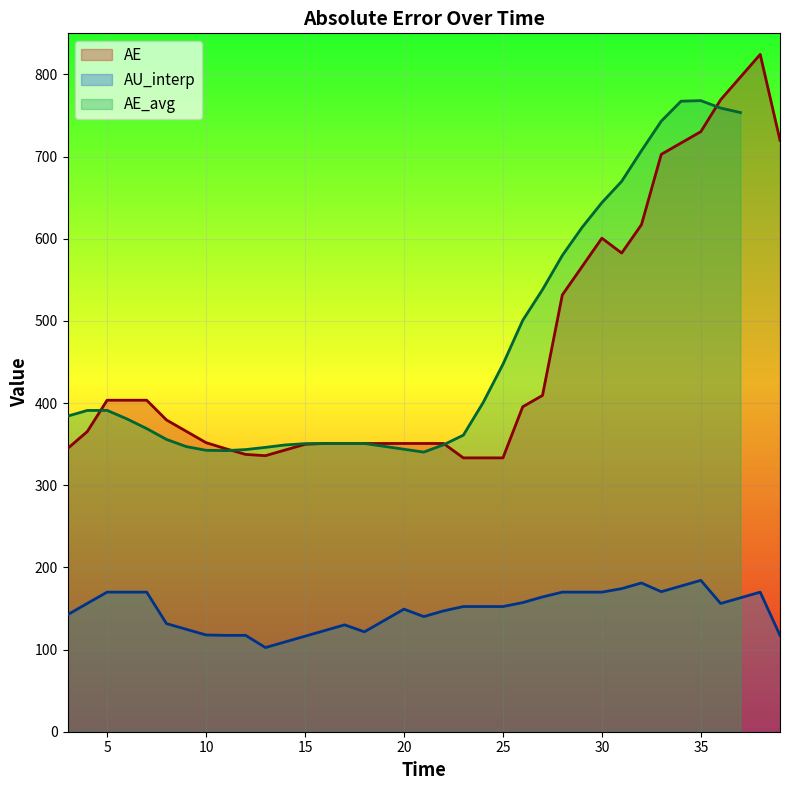

True or false: AU_interp and AE cross at least once.

False